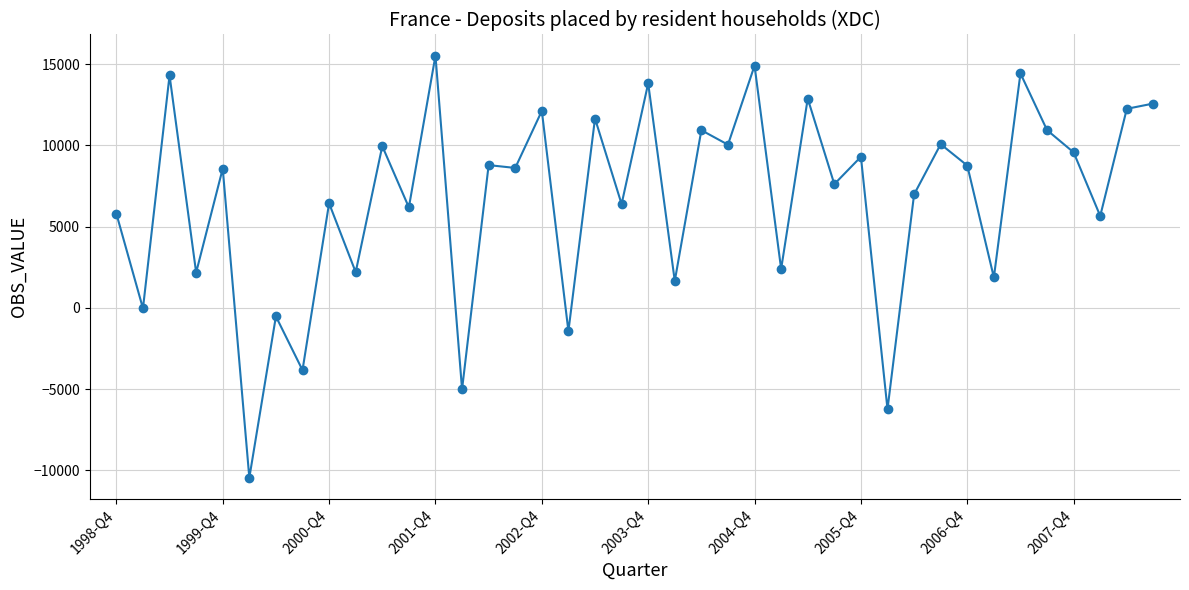

What is the difference between the maximum and minimum values?

25975